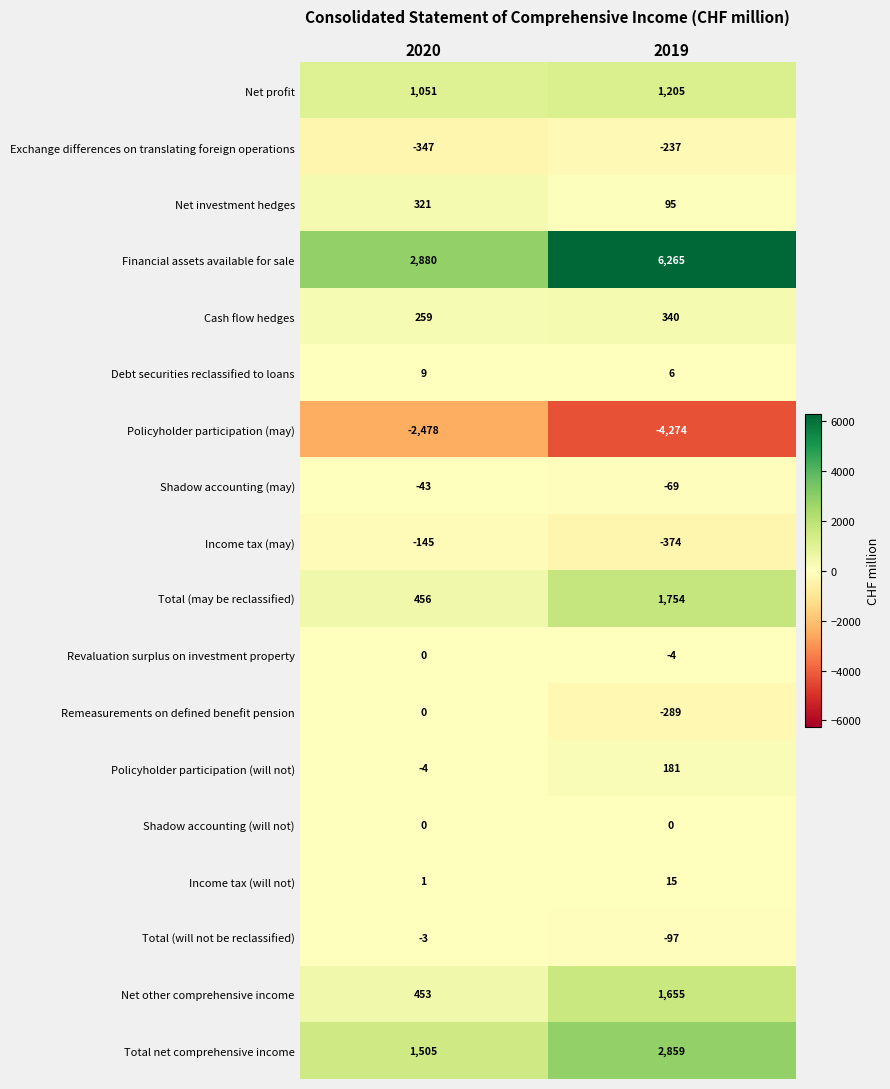

Rank the series at 2019 from lowest to highest value.

Policyholder participation (may), Income tax (may), Remeasurements on defined benefit pension, Exchange differences on translating foreign operations, Total (will not be reclassified), Shadow accounting (may), Revaluation surplus on investment property, Shadow accounting (will not), Debt securities reclassified to loans, Income tax (will not), Net investment hedges, Policyholder participation (will not), Cash flow hedges, Net profit, Net other comprehensive income, Total (may be reclassified), Total net comprehensive income, Financial assets available for sale